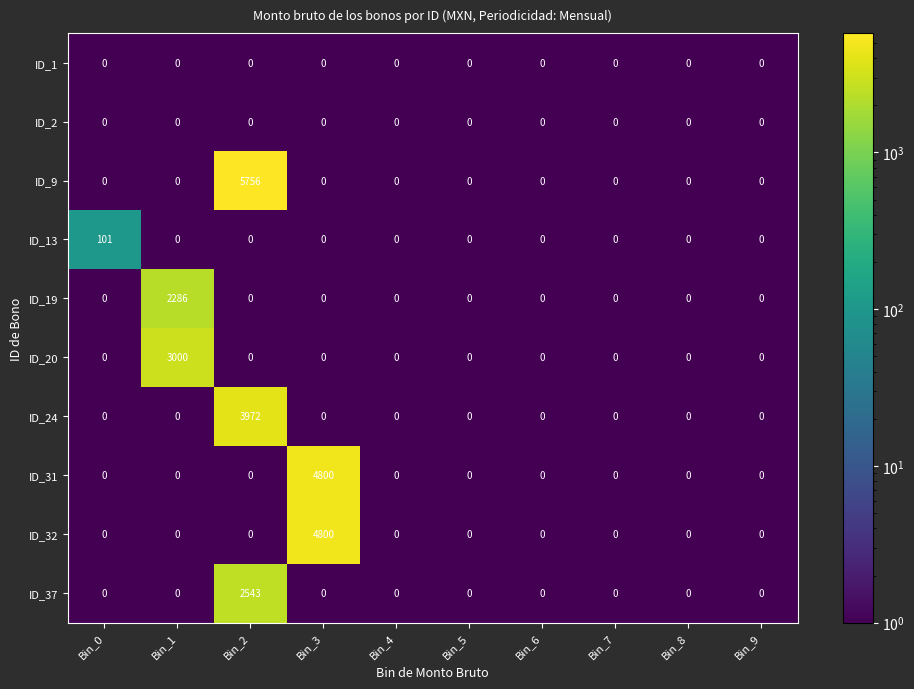

What is the difference between the maximum and minimum values in the ID_31 series?

4800